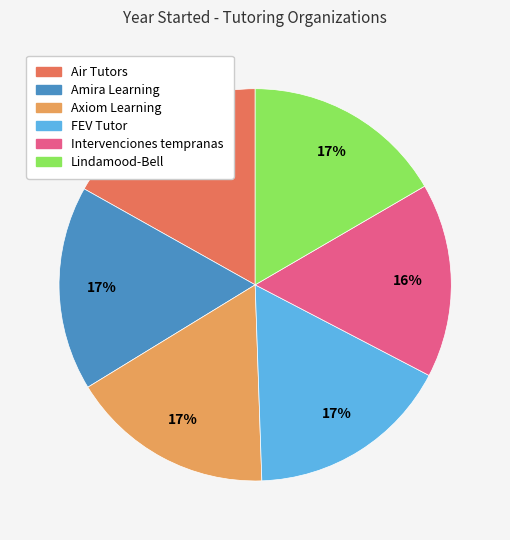

Which slice is the smallest?

Intervenciones tempranas